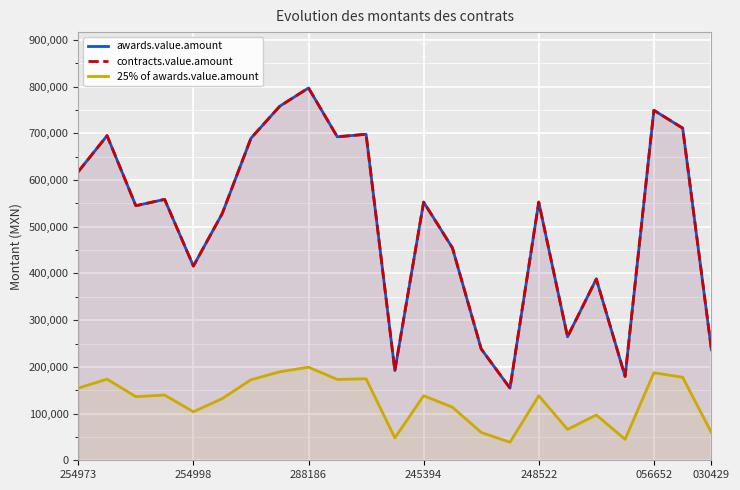

At which label is contracts.value.amount closest to 475760?

13